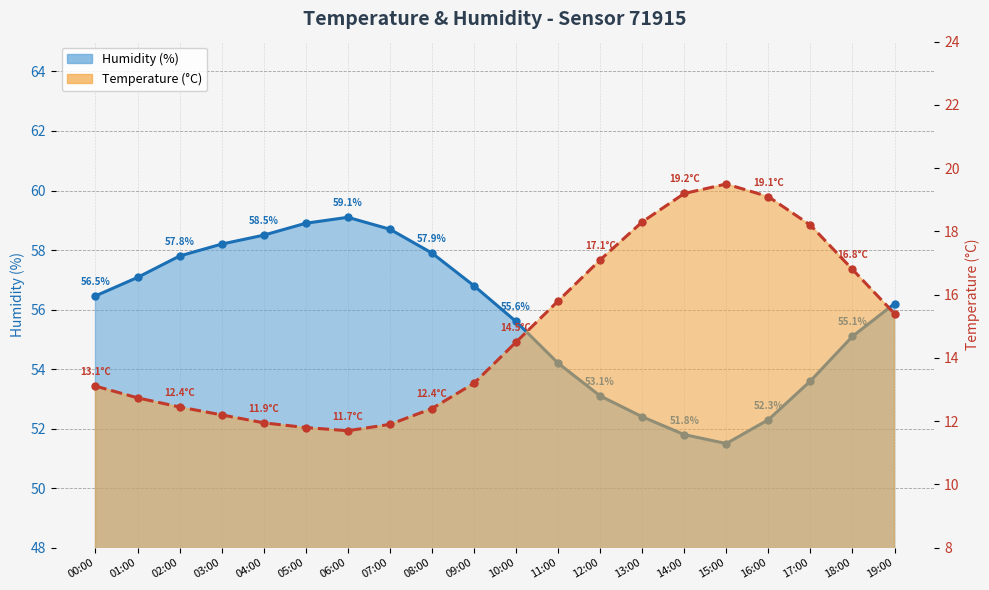

At which label is Temperature (°C) closest to 15?

19:00